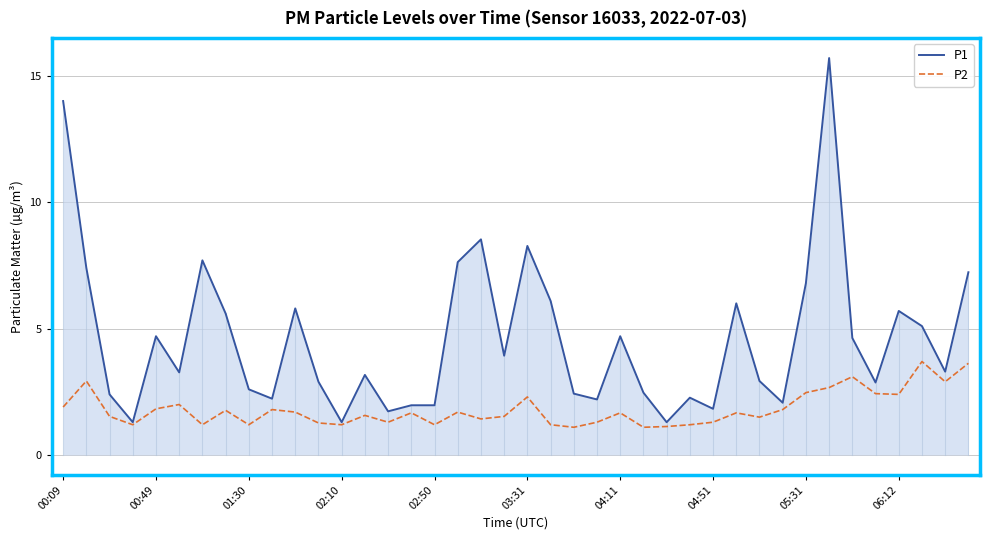

Which series has the widest spread of values?

P1